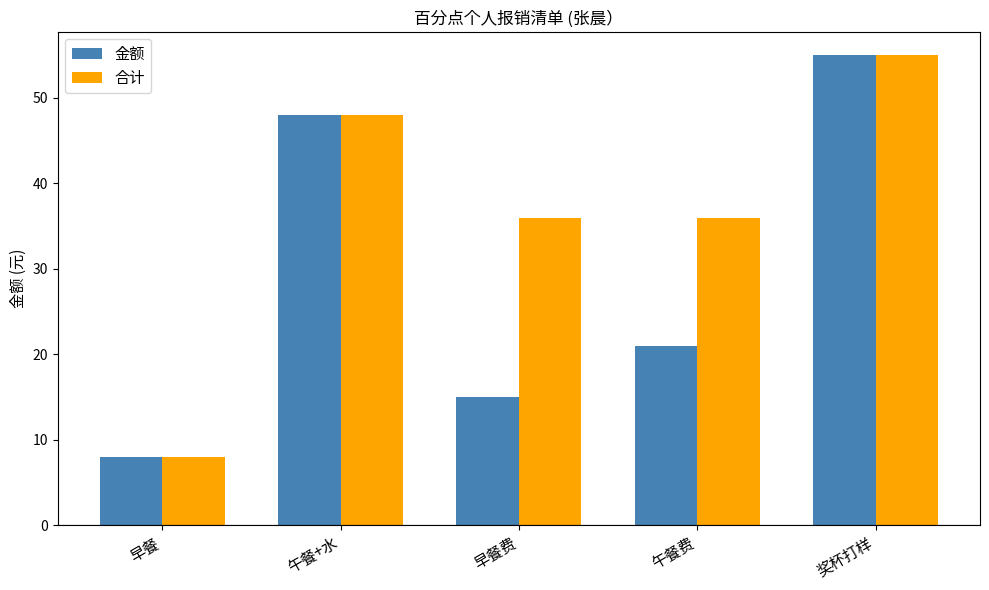

What is the highest value of the 金额 series?

55